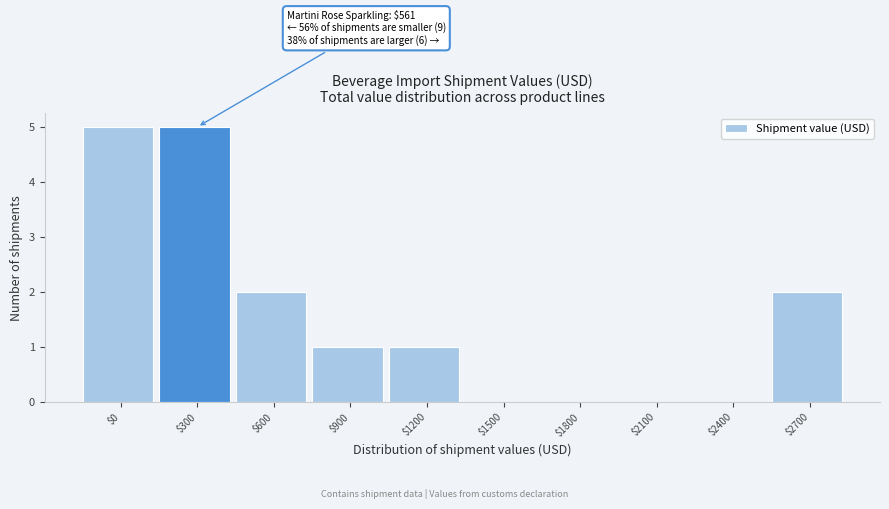

What is the sum of all values?

16